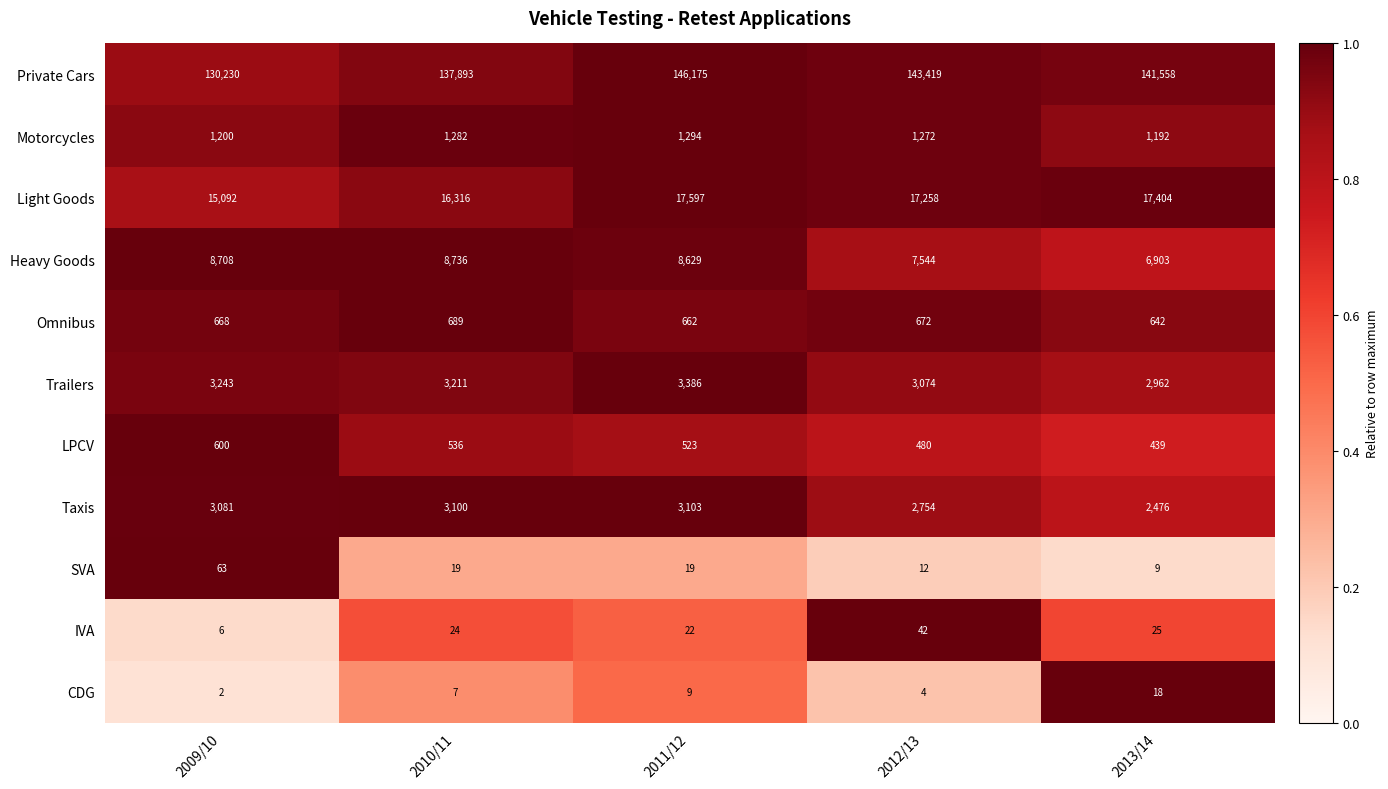

Count the number of data series in this chart.

11